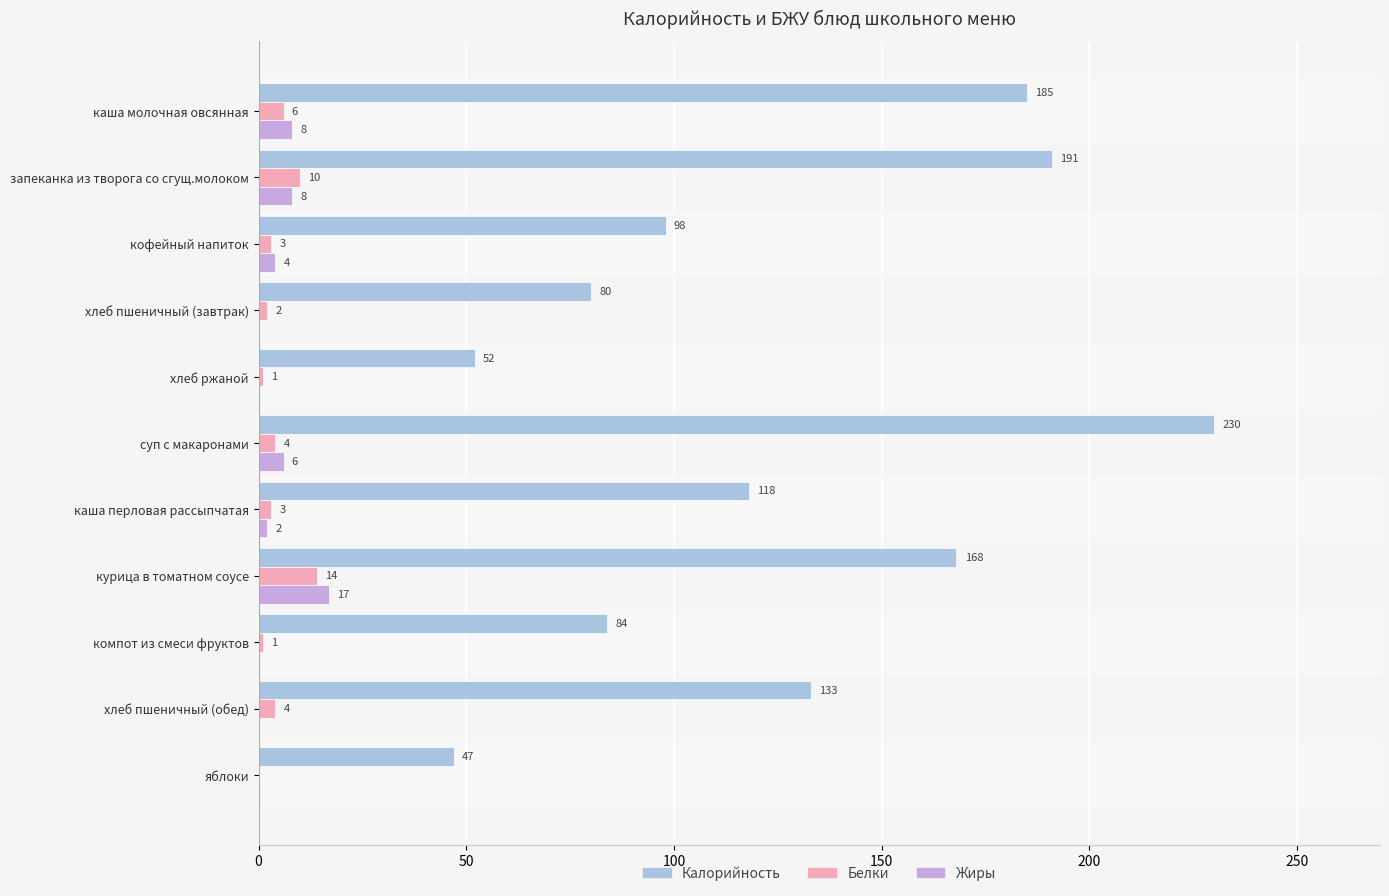

Is the value of Калорийность at курица в томатном соусе greater than the value of Белки at запеканка из творога со сгущ.молоком?

Yes